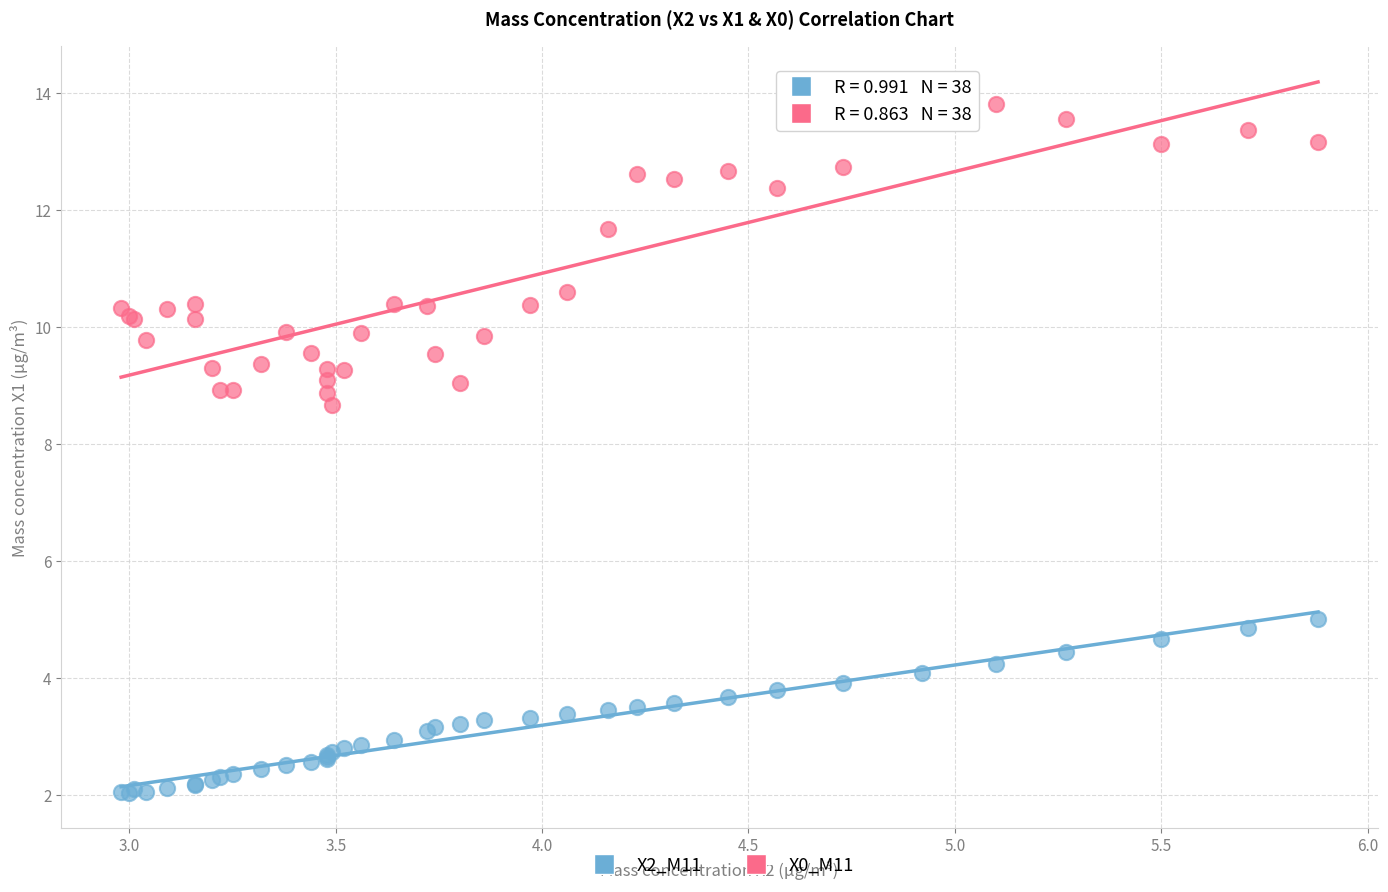

Which series contains the highest Y value?

X0_M11